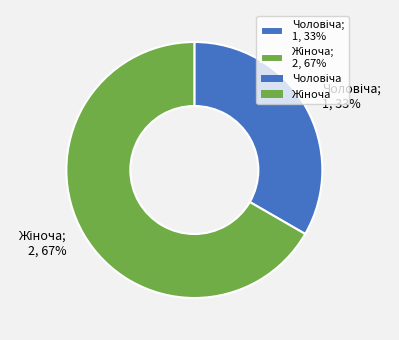

To the nearest percent, what is the average slice percentage?

50%